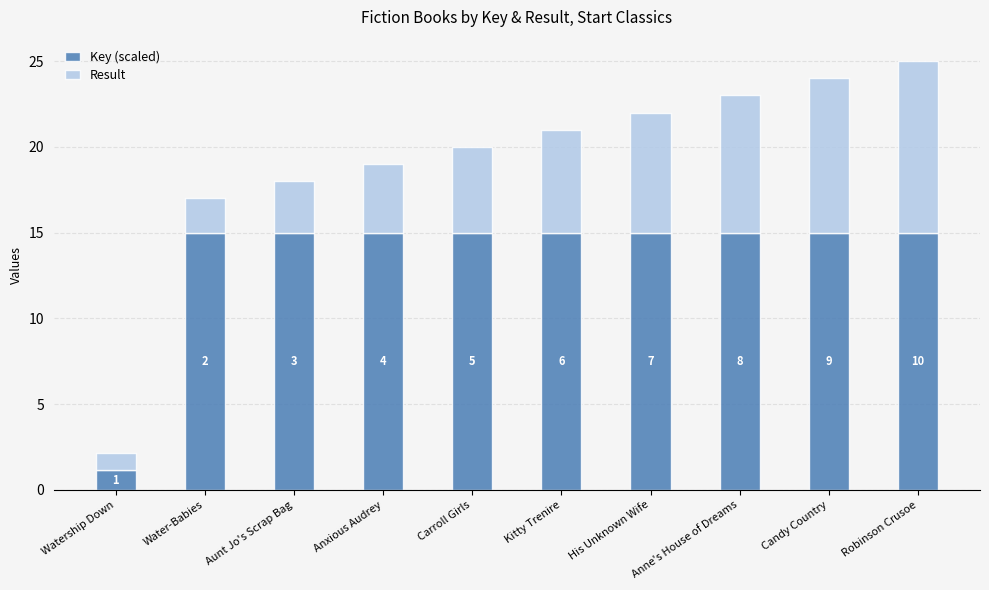

At which label is Key (scaled) closest to 8?

Watership Down